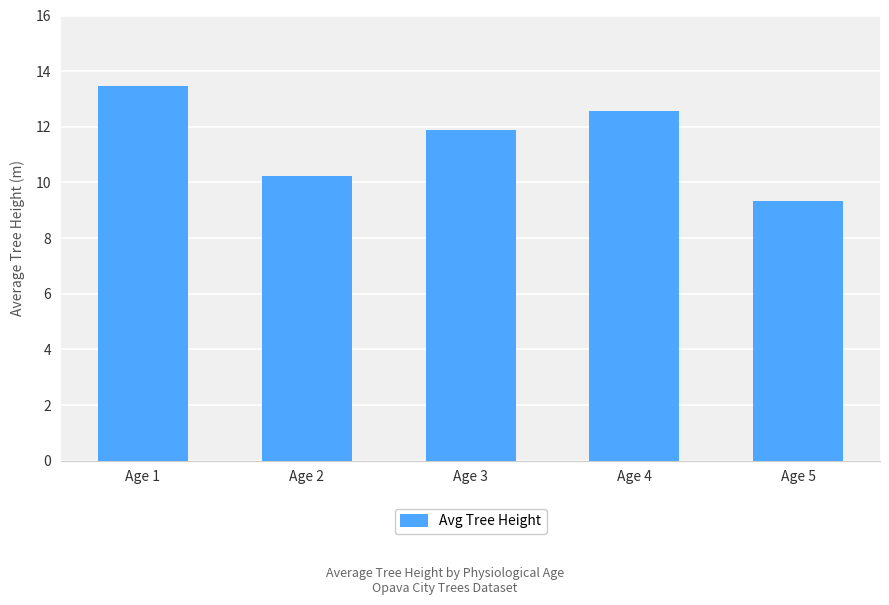

Read the value at Age 3.

11.9